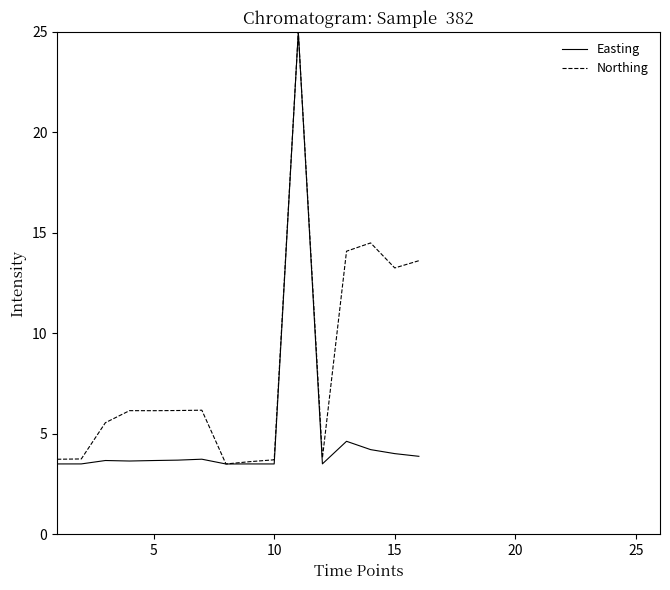

What is the difference between the maximum and second lowest values in the Northing series?

21.4